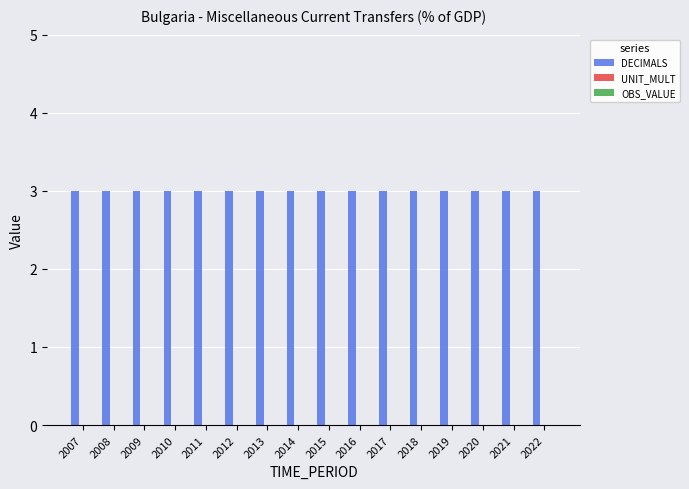

What is the difference between the highest and lowest values at 2013?

3